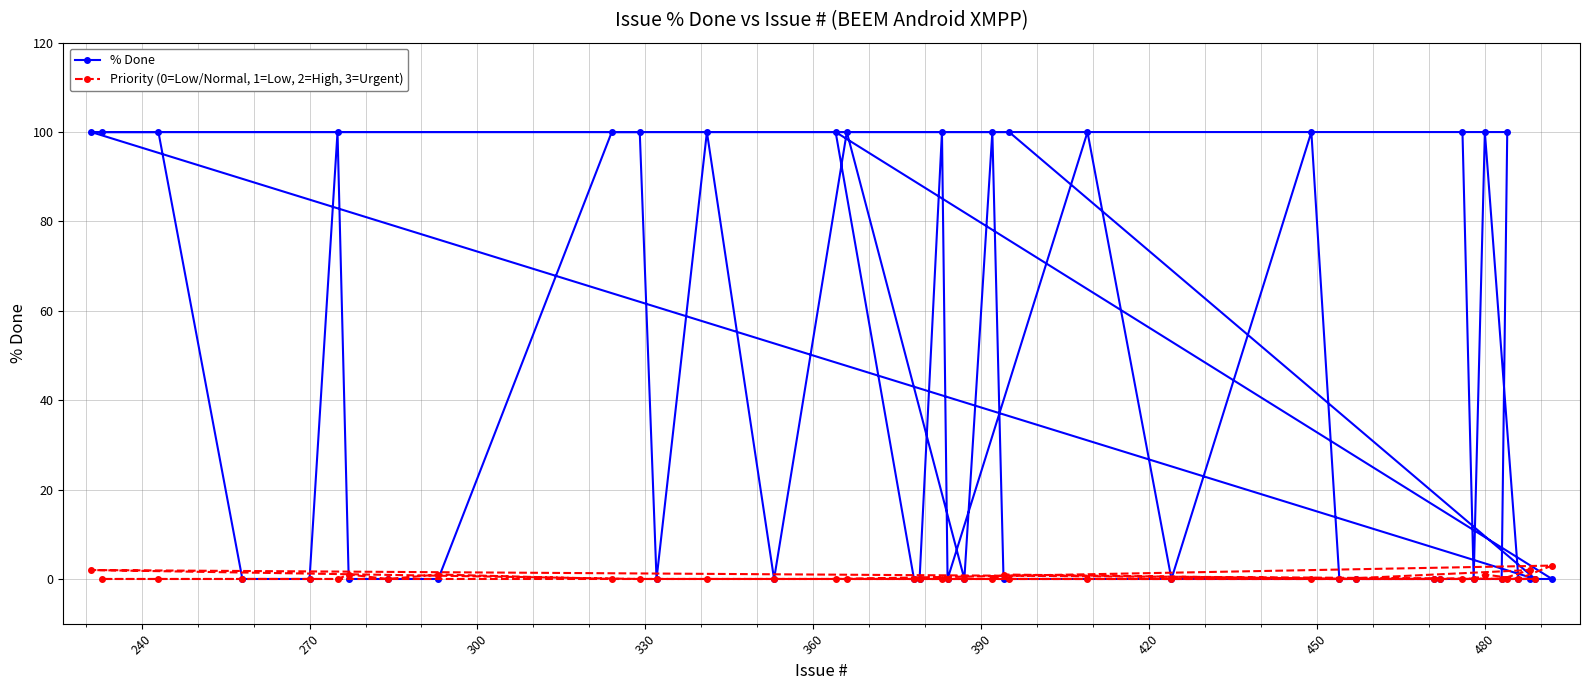

What is the greatest value displayed?

100